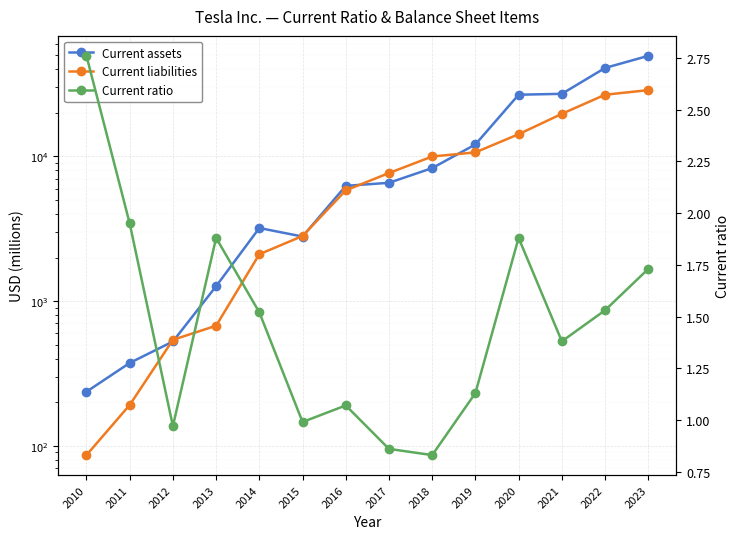

Rank the series by their maximum value, from lowest to highest.

Current ratio, Current liabilities, Current assets